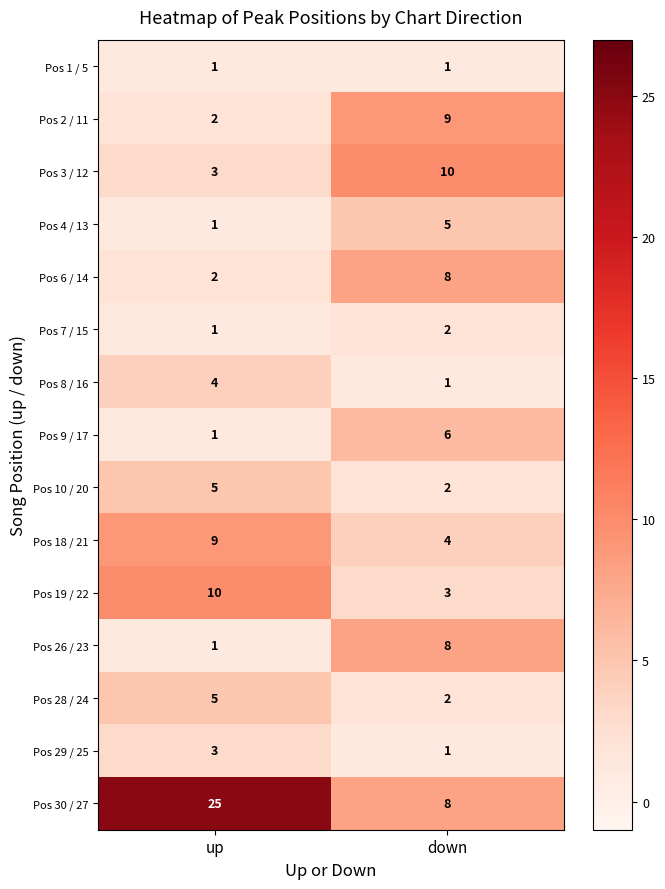

Between up and down, which series saw the biggest shift?

Pos 30 / 27